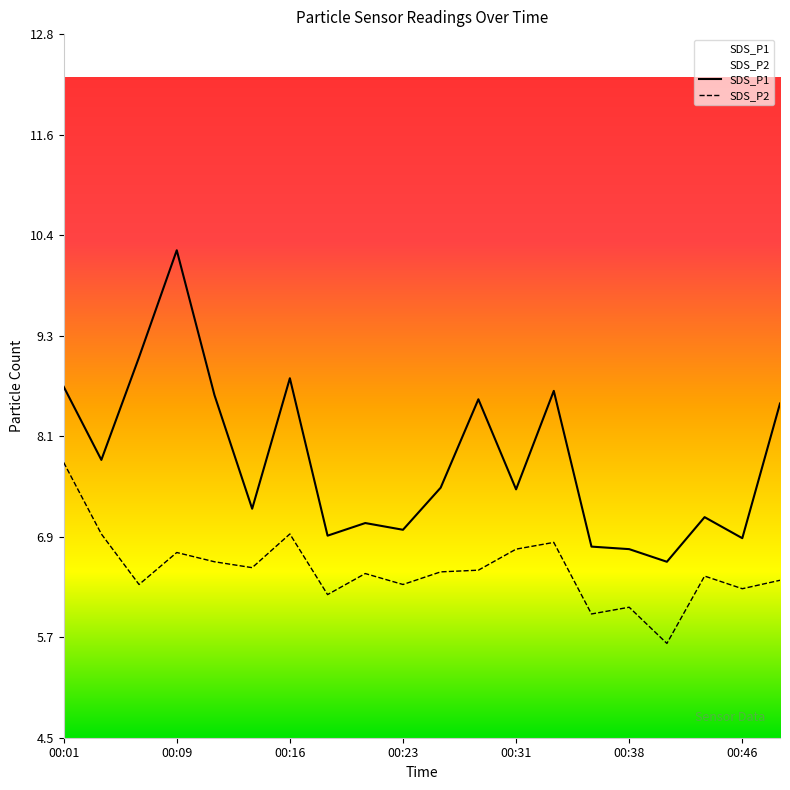

At which category does SDS_P2 reach its first local peak?

00:09